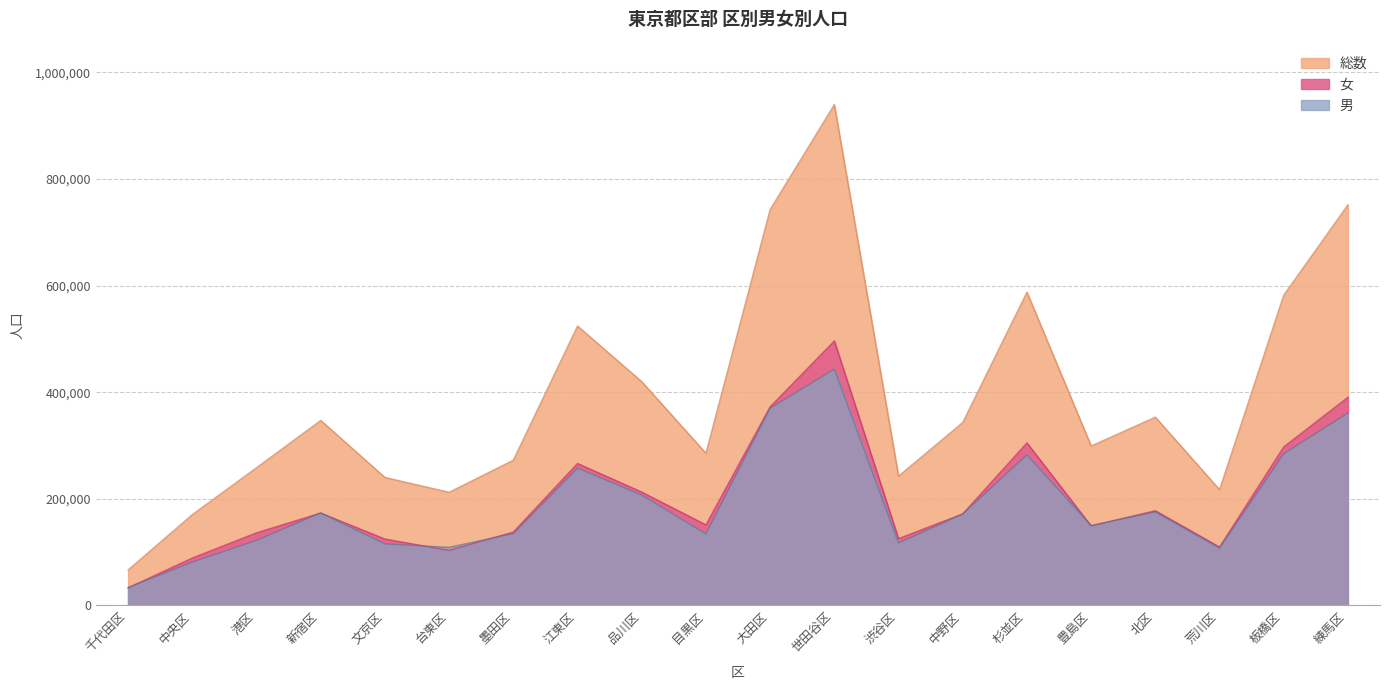

Which label corresponds to the largest value in the chart?

世田谷区